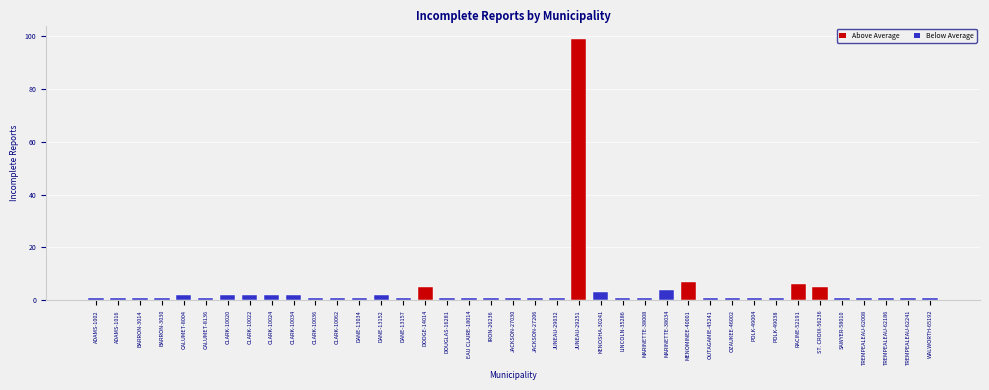

What value does the data have at CLARK-10022?

2